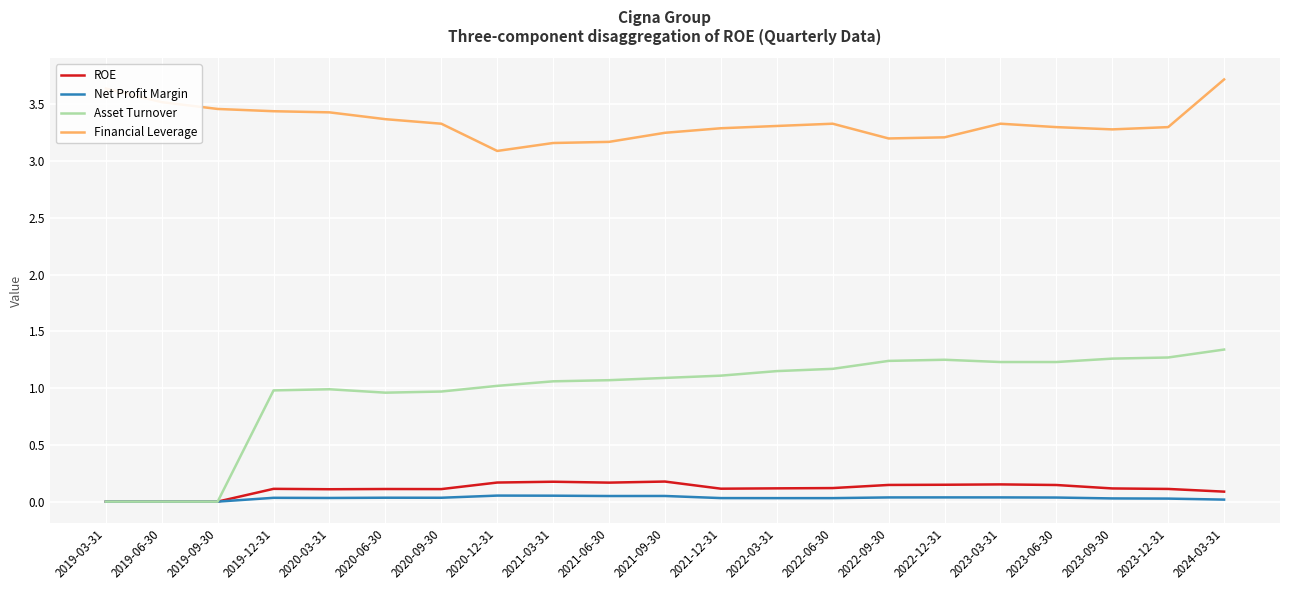

What position from the right is 2019-09-30?

19